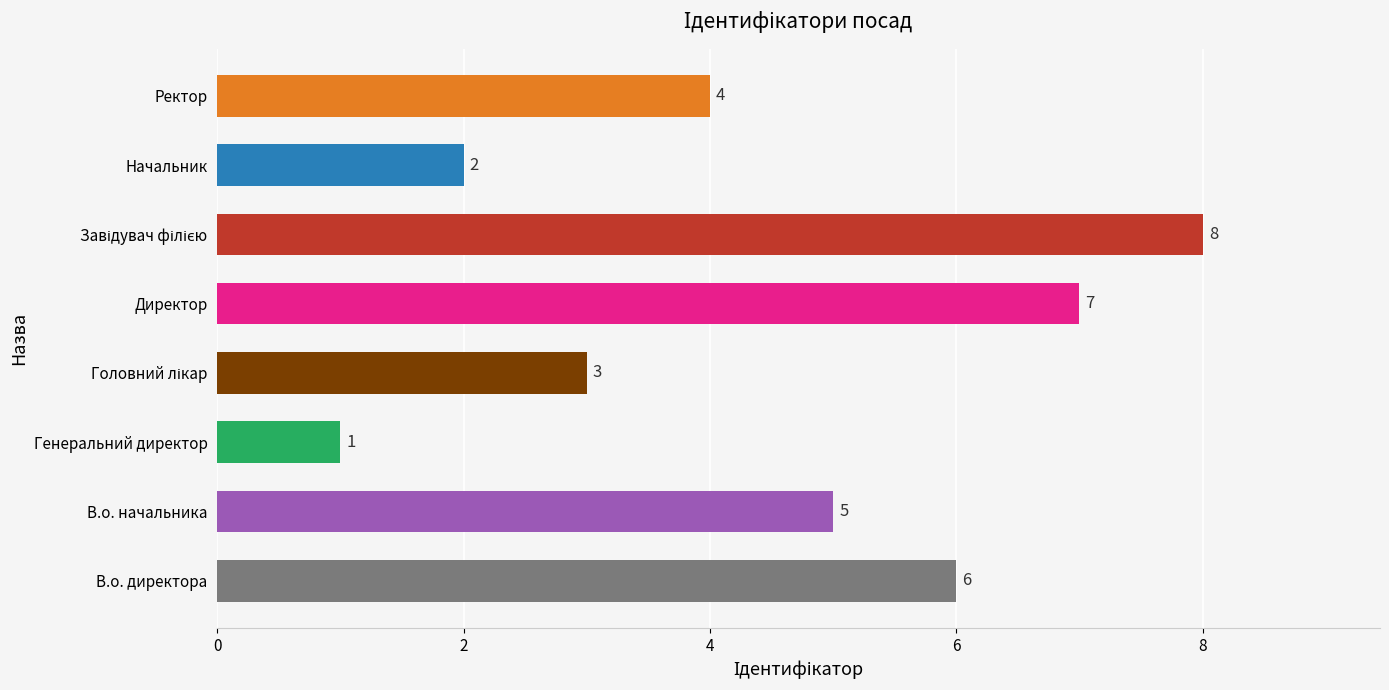

Are the bars grouped side by side (vs. stacked)?

No